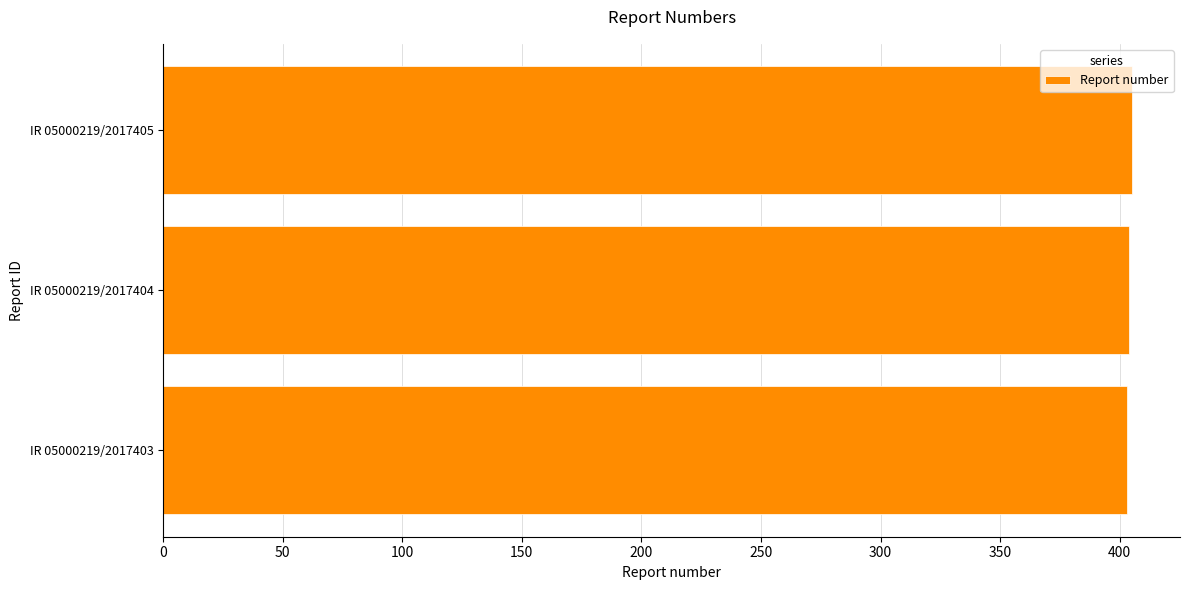

True or false: the data shows 99 at IR 05000219/2017405.

False